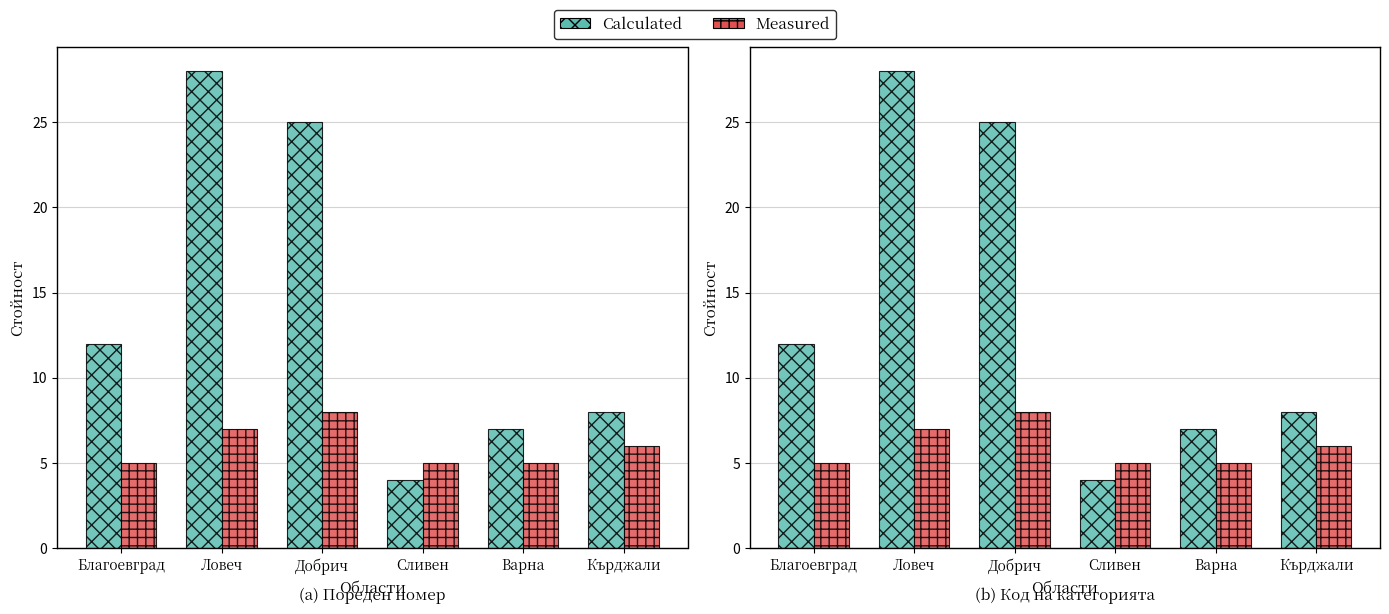

True or false: Measured has a value of 5 at Варна.

True